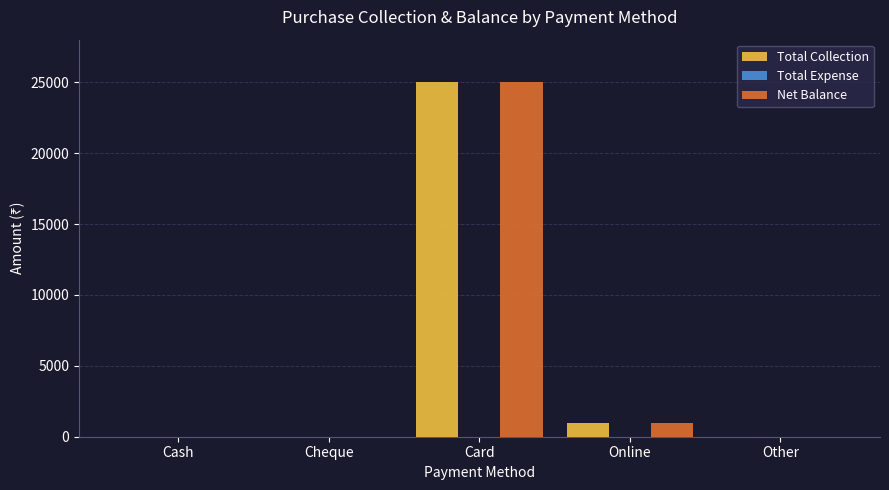

What is the greatest value displayed?

25000